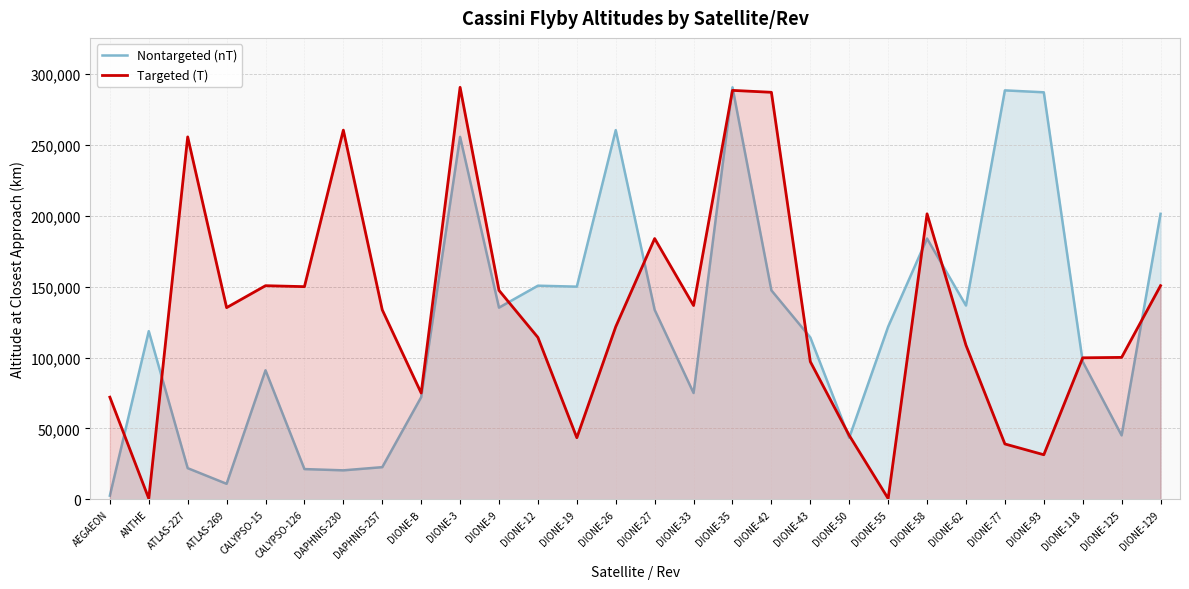

What is the maximum value shown in the chart?

290797